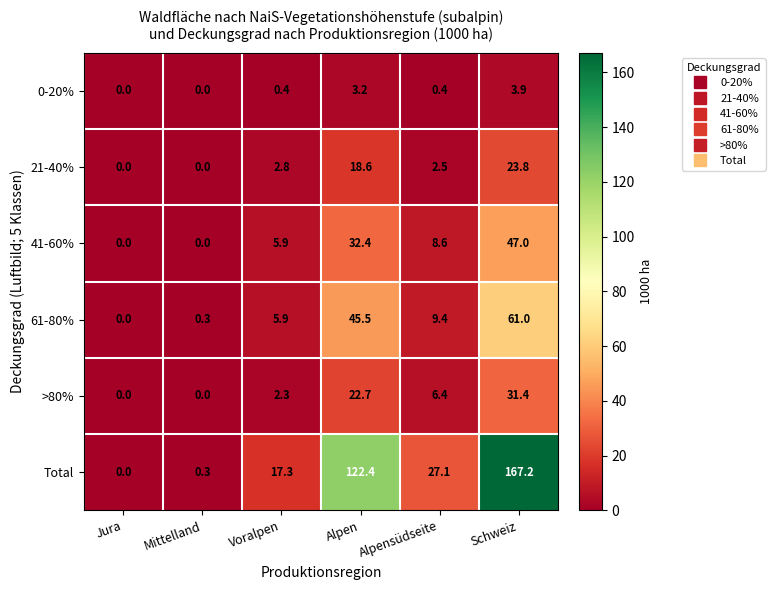

What is the spread (max minus min) of values at Alpen?

119.2